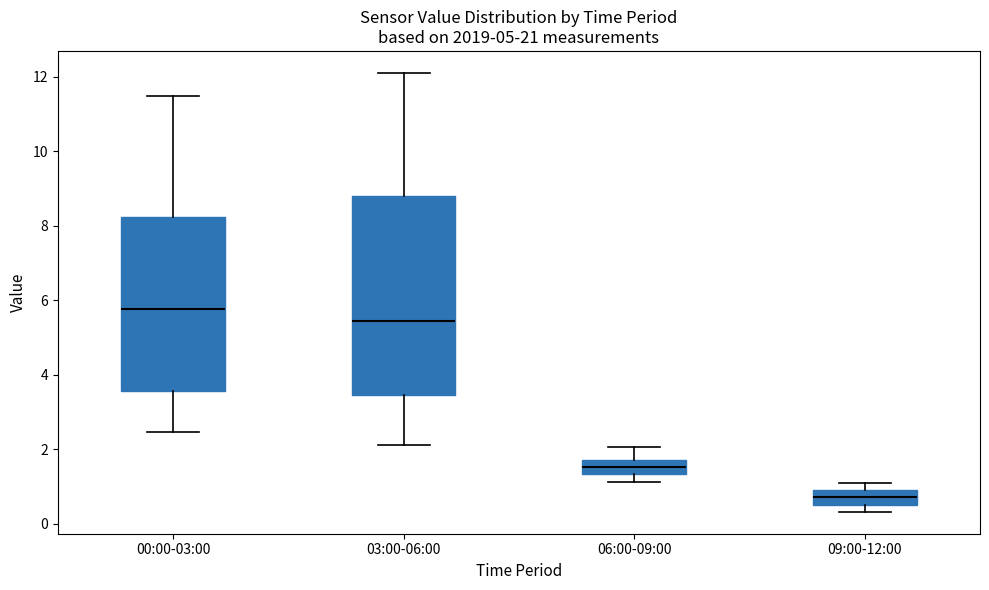

Where does the upper whisker of the box for 06:00-09:00 end on the y-axis? The values are not printed on the chart, so give them approximately, as read against the axis.

2.0